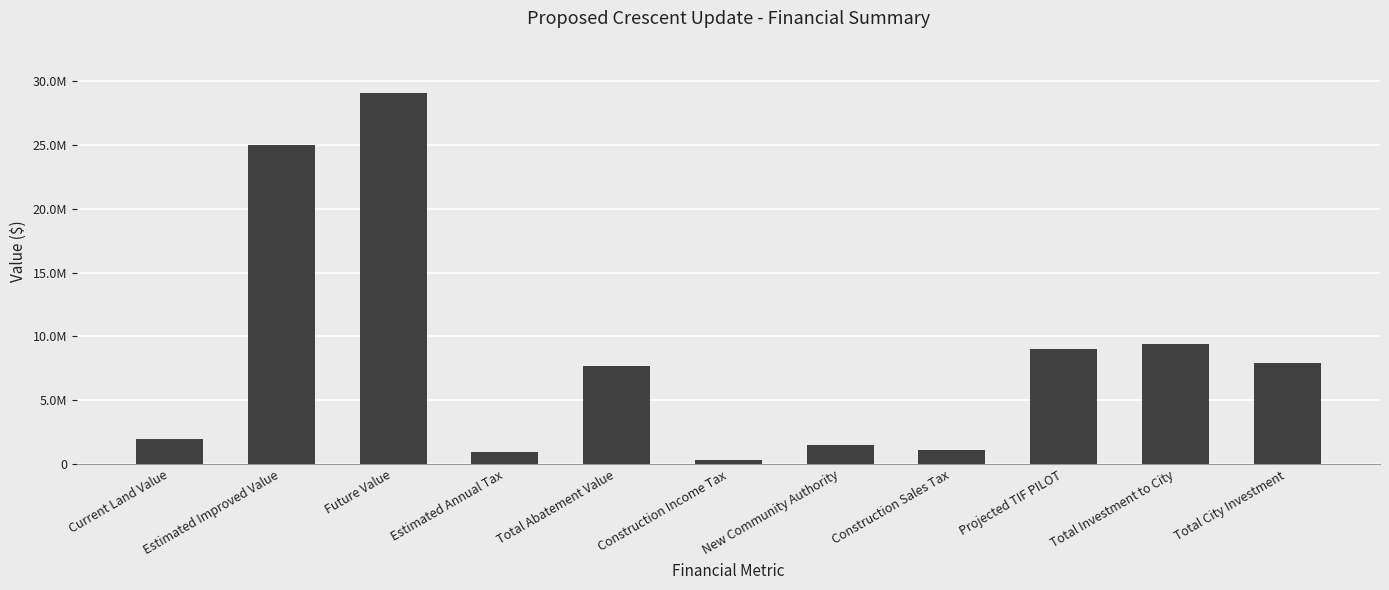

Reading left to right, transcribe all the data shown in this chart.

Current Land Value=1935900.0	Estimated Improved Value=25000000.0	Future Value=29024223.9	Estimated Annual Tax=963689.1	Total Abatement Value=7709512.8	Construction Income Tax=362802.8	New Community Authority=1523771.8	Construction Sales Tax=1088408.4	Projected TIF PILOT=9010493.1	Total Investment to City=9373295.9	Total City Investment=7904563.5